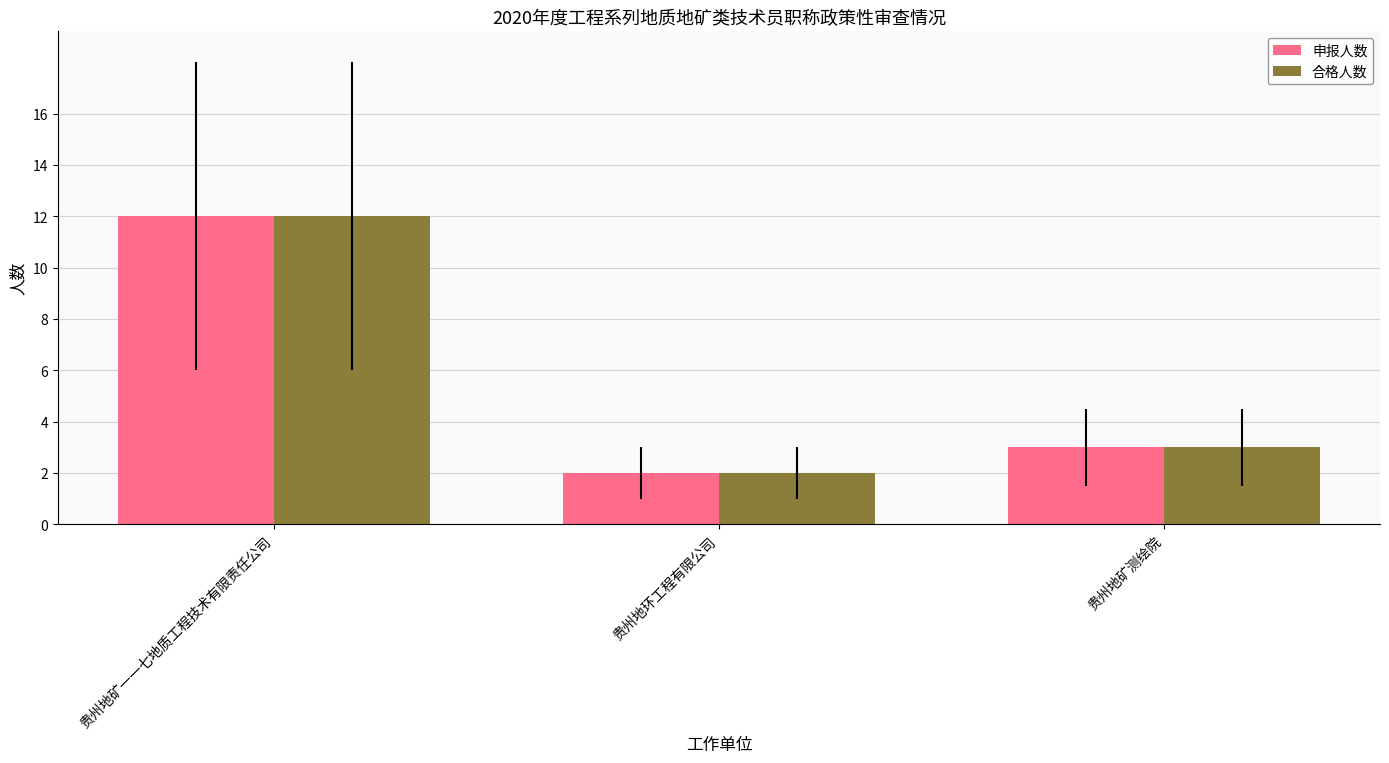

Count the number of data series in this chart.

2